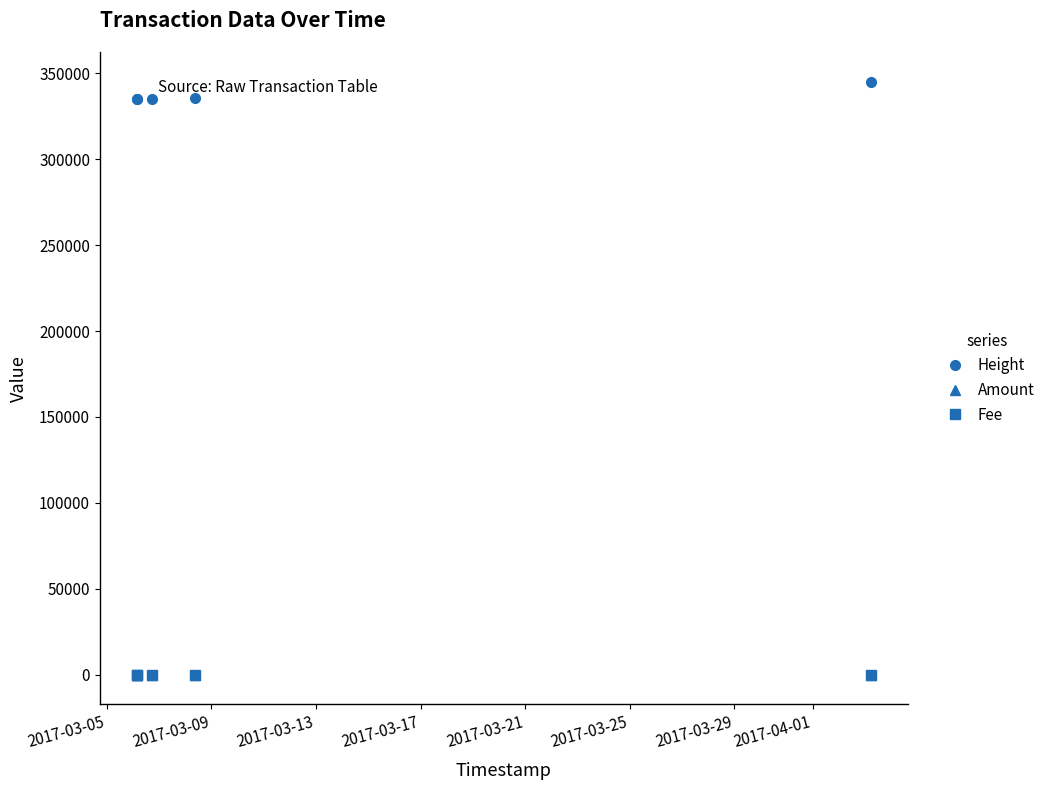

At how many categories does at least one series exceed 324154?

5